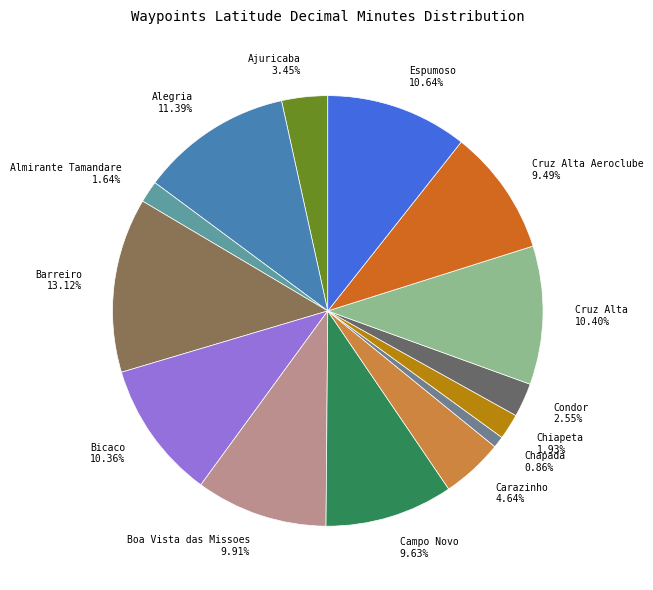

Approximately how many times larger is the value at Barreiro compared to Carazinho?

2.8